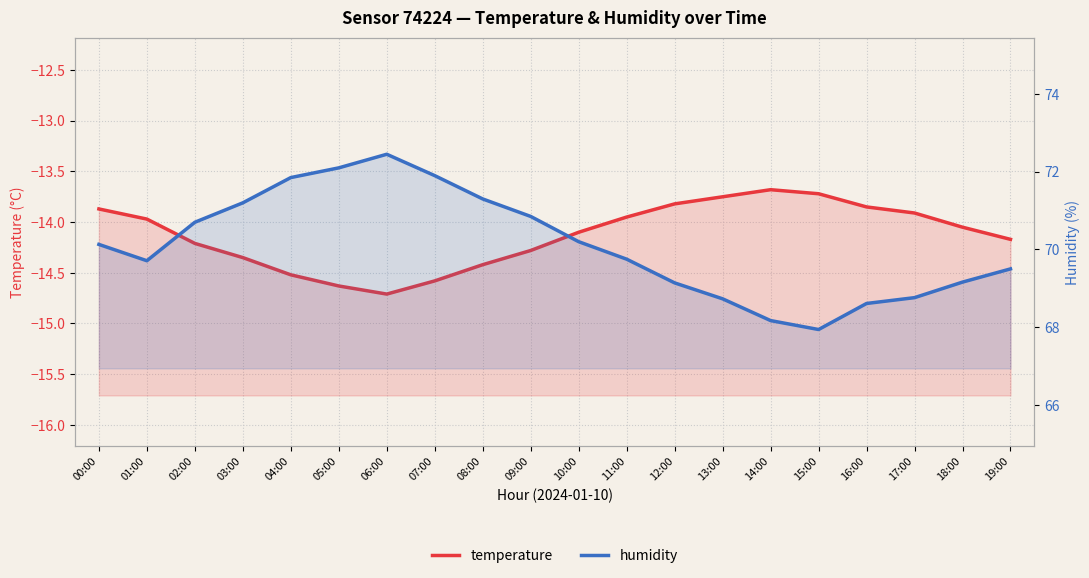

Is it true that humidity equals 69.7 at 01:00?

True